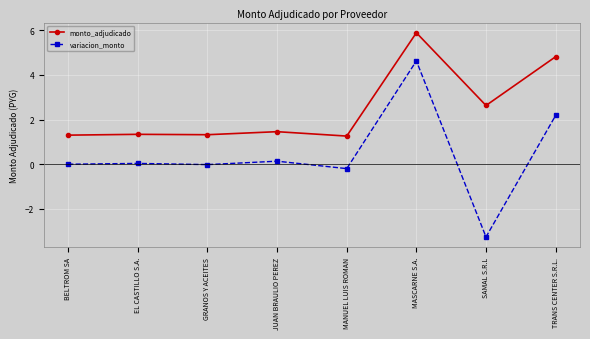

What is the difference between the highest and lowest values at GRANOS Y ACEITES?

1.3